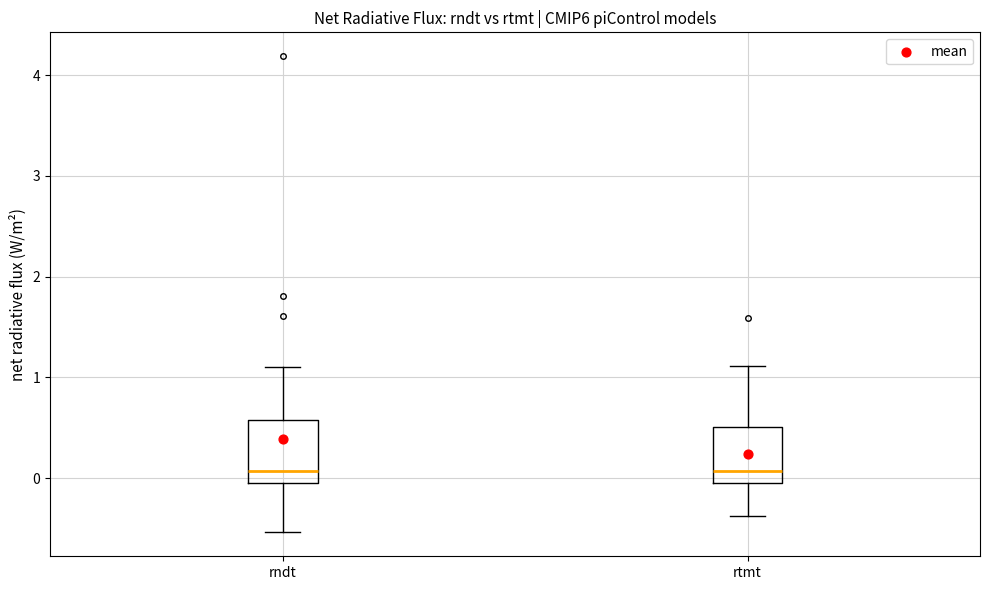

Reading left to right, transcribe this box plot: for each box, give where its median line is, the range the box spans, and where its two whiskers end, as read against the y-axis. The values are not printed on the chart, so give them approximately, as read against the axis.

rndt: median 0.1, box 0.0 to 0.6, whiskers -0.5 to 1.1
rtmt: median 0.1, box 0.0 to 0.5, whiskers -0.4 to 1.1